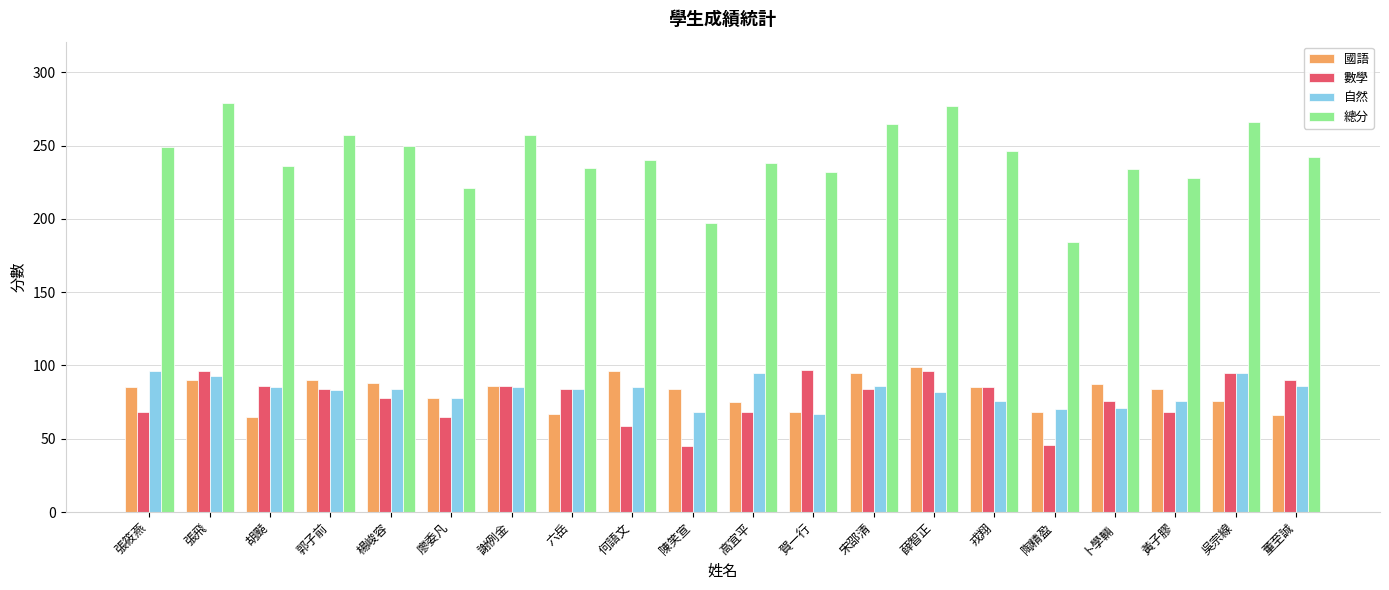

What position from the right is 何語文?

12